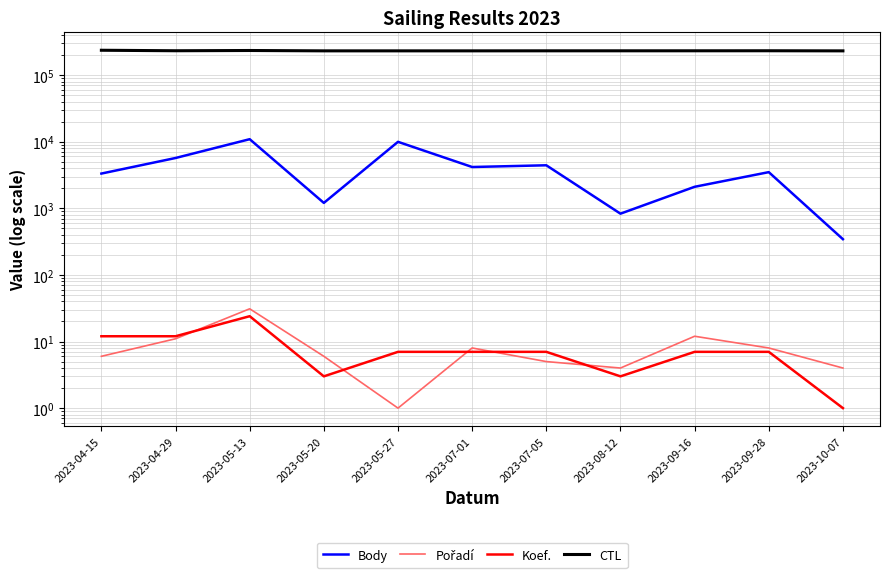

How many distinct data groups are displayed?

4